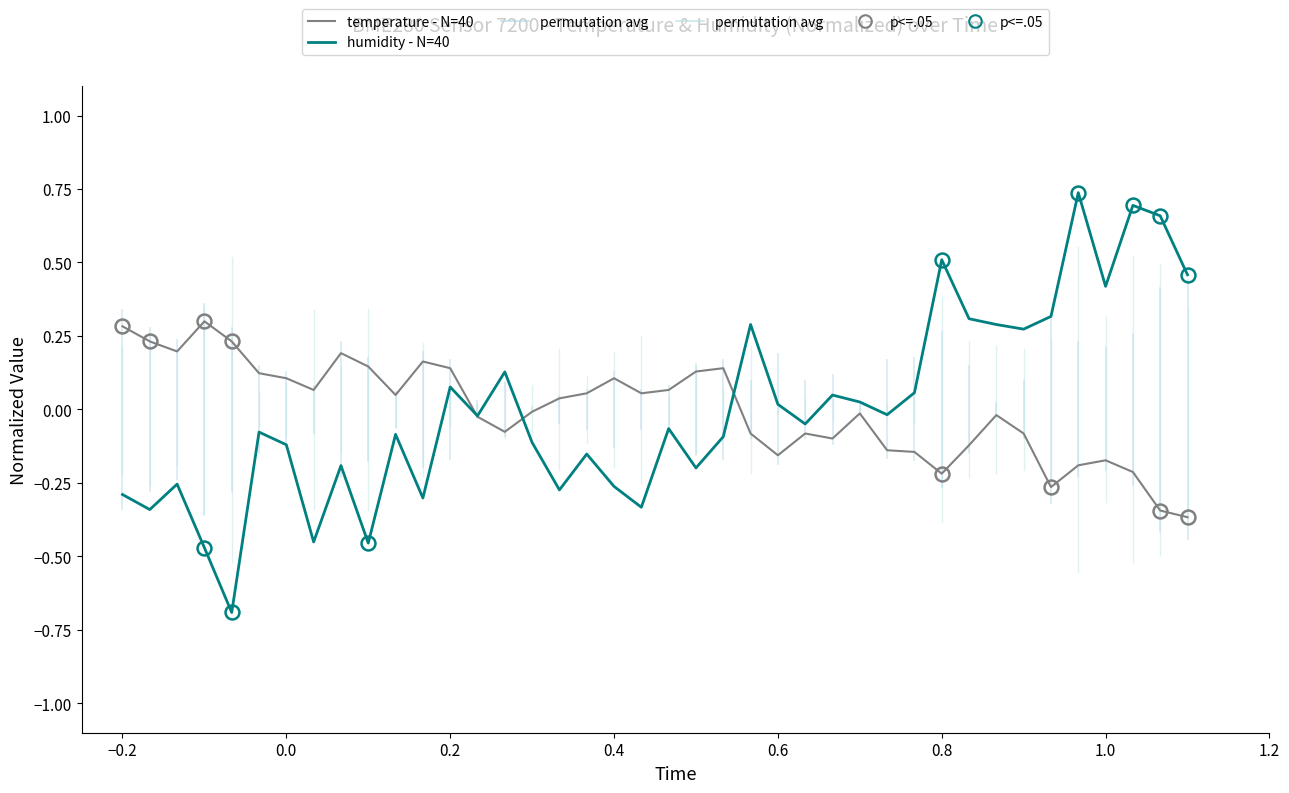

What is the smallest value displayed?

-0.7